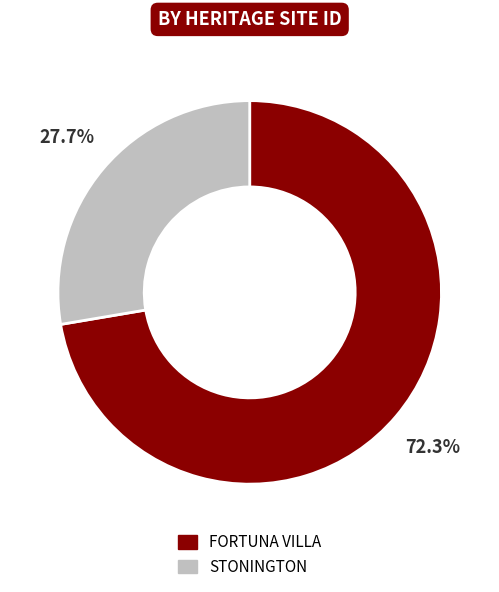

To the nearest percent, what is the difference between the STONINGTON and FORTUNA VILLA slice percentages?

45%